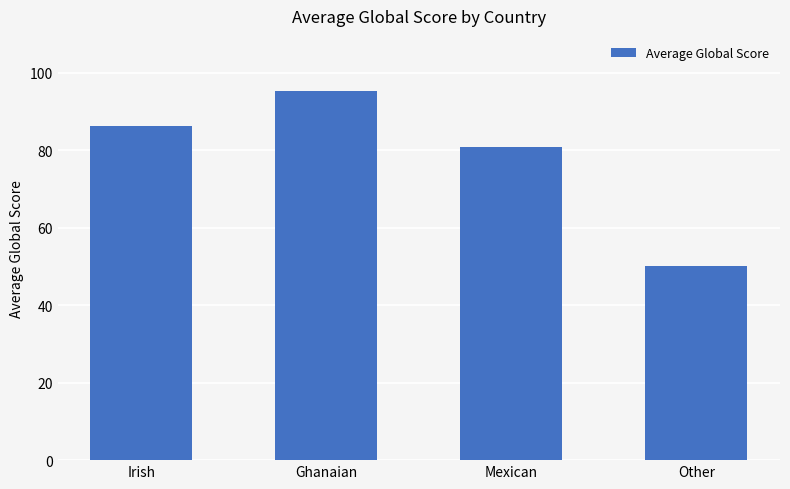

Reading left to right, what are all the values shown in this chart?

Irish=86.3	Ghanaian=95.2	Mexican=80.8	Other=50.0